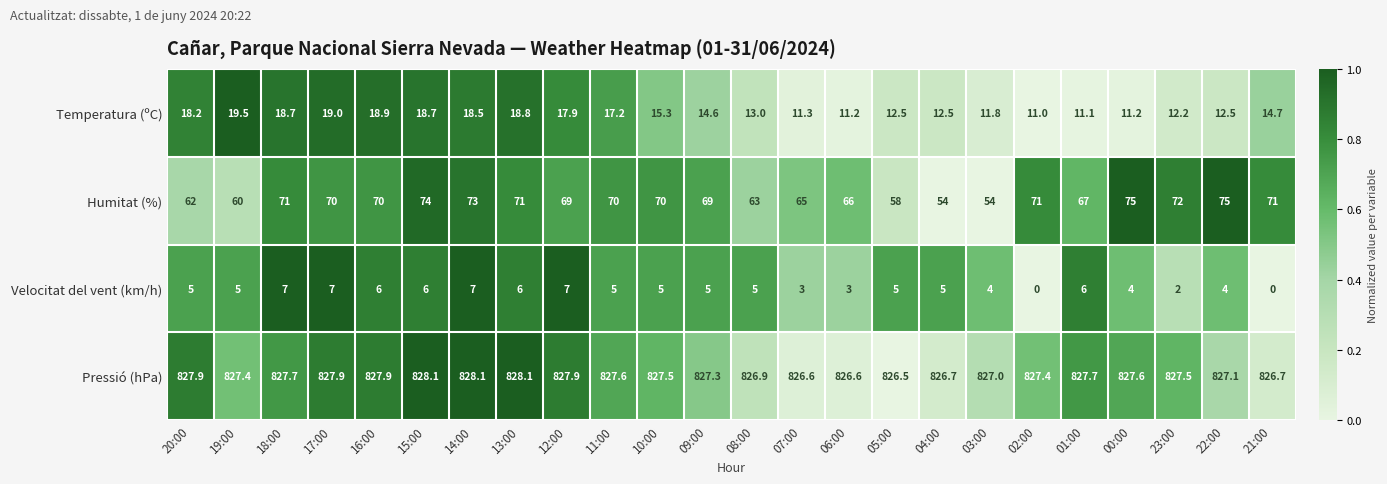

How many distinct data groups are displayed?

4